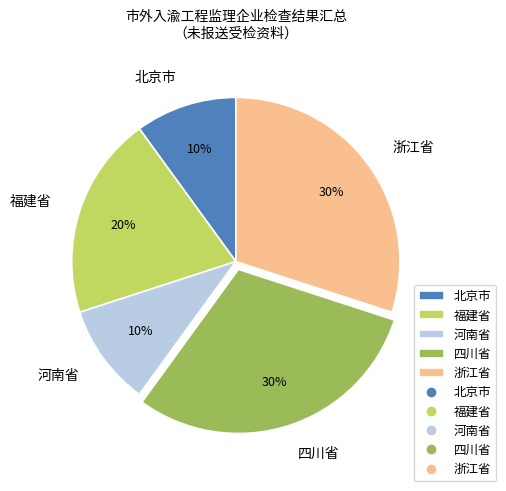

To the nearest percent, what is the combined percentage of 浙江省 and 北京市?

40%